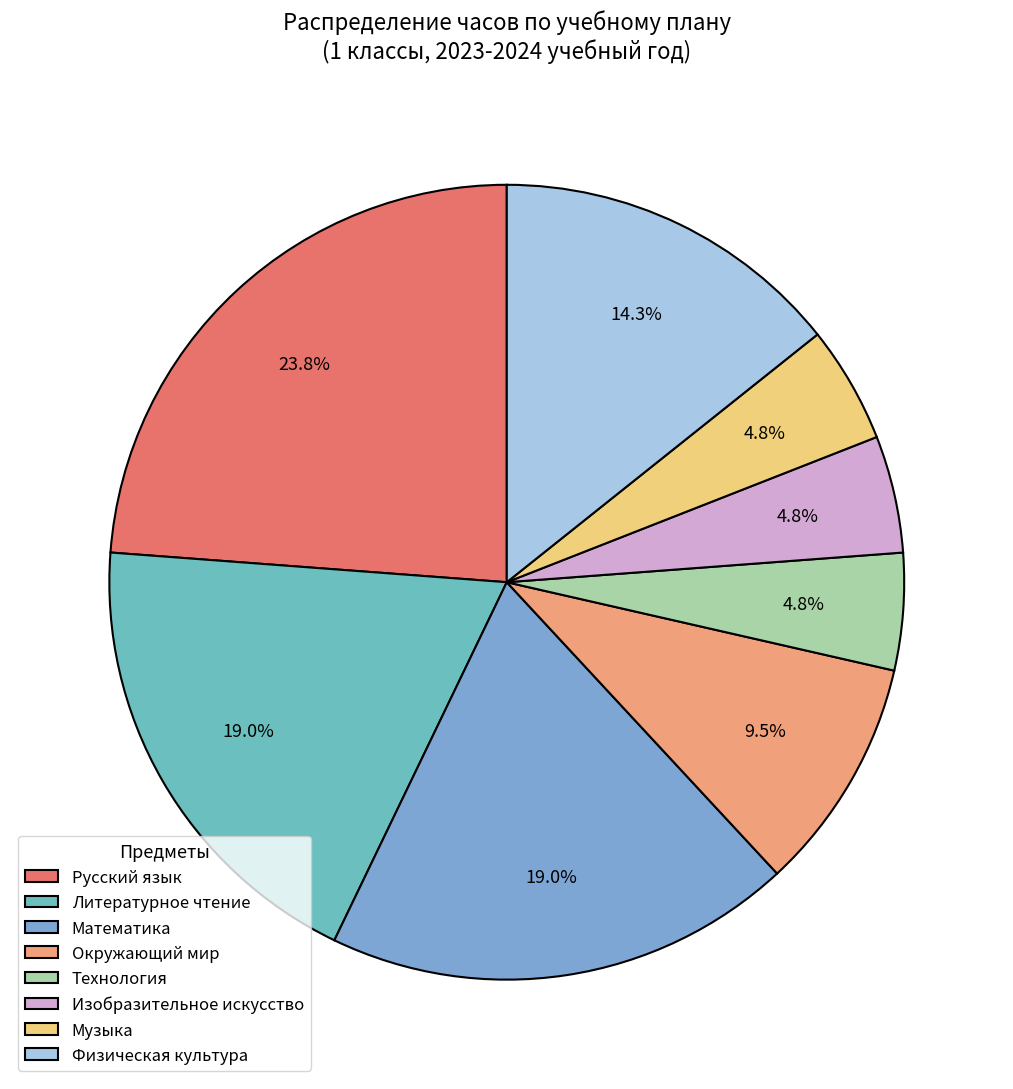

Count the number of slices in the pie.

8